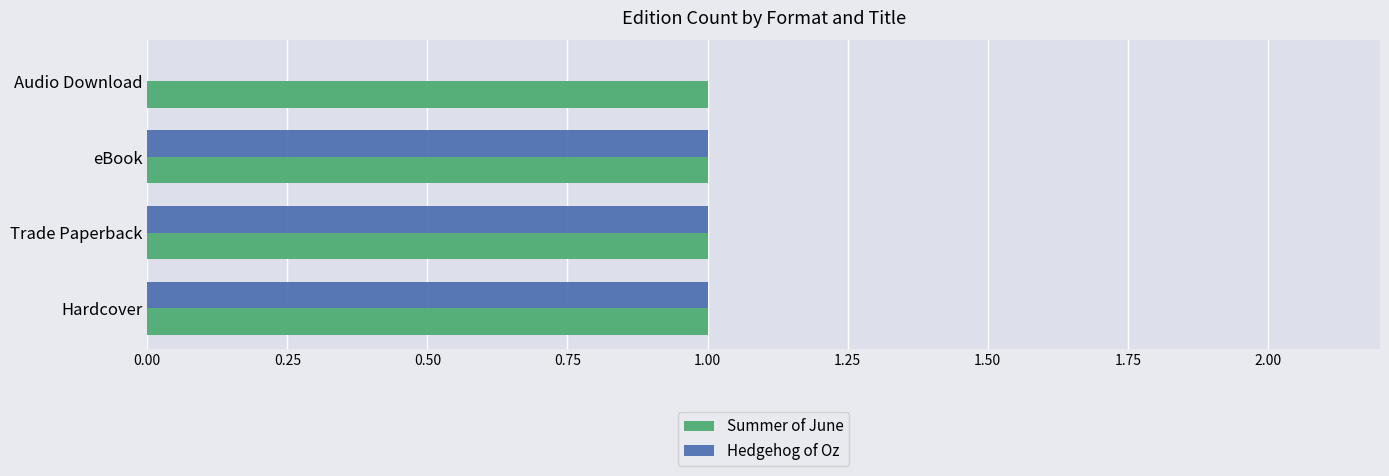

What is the sum of all Hedgehog of Oz values?

3